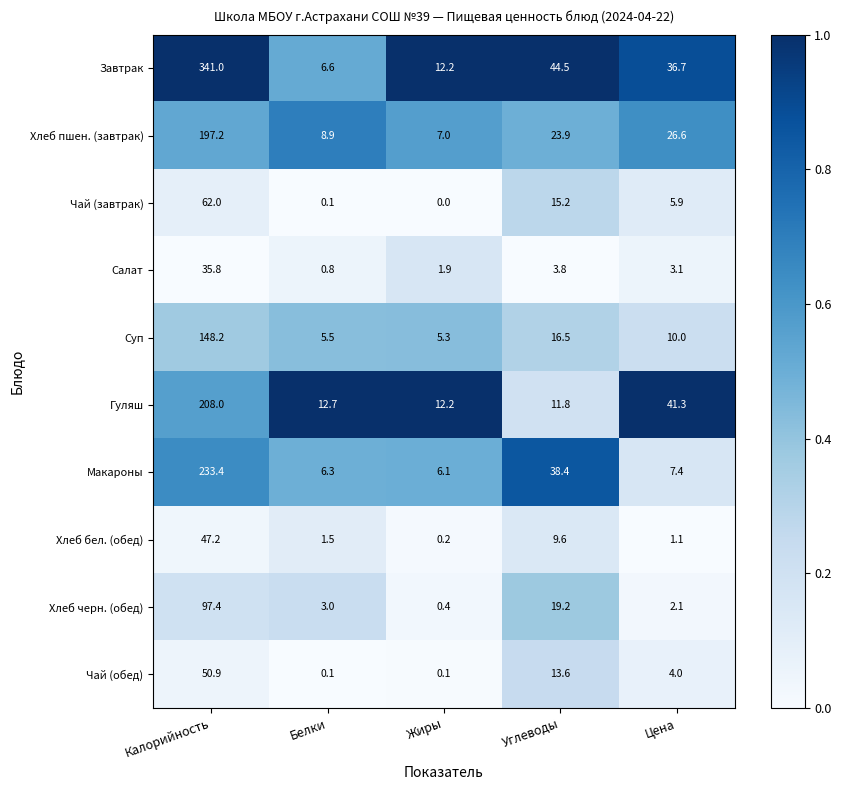

Which category has the lowest value across all series?

Жиры